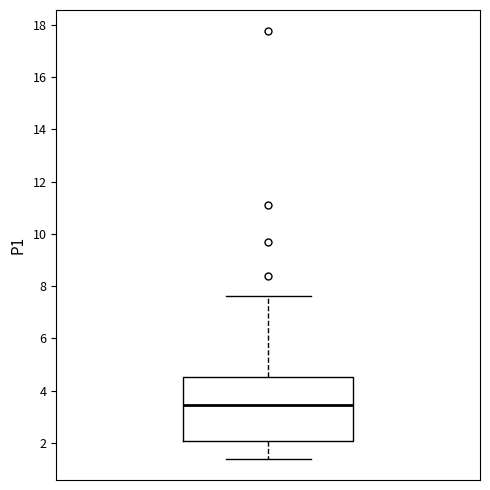

Read this box plot against the y-axis: the position of the median line, the range covered by the box, and the ends of both whiskers. The values are not printed on the chart, so give them approximately, as read against the axis.

median 3.4, box 2.0 to 4.6, whiskers 1.4 to 7.6